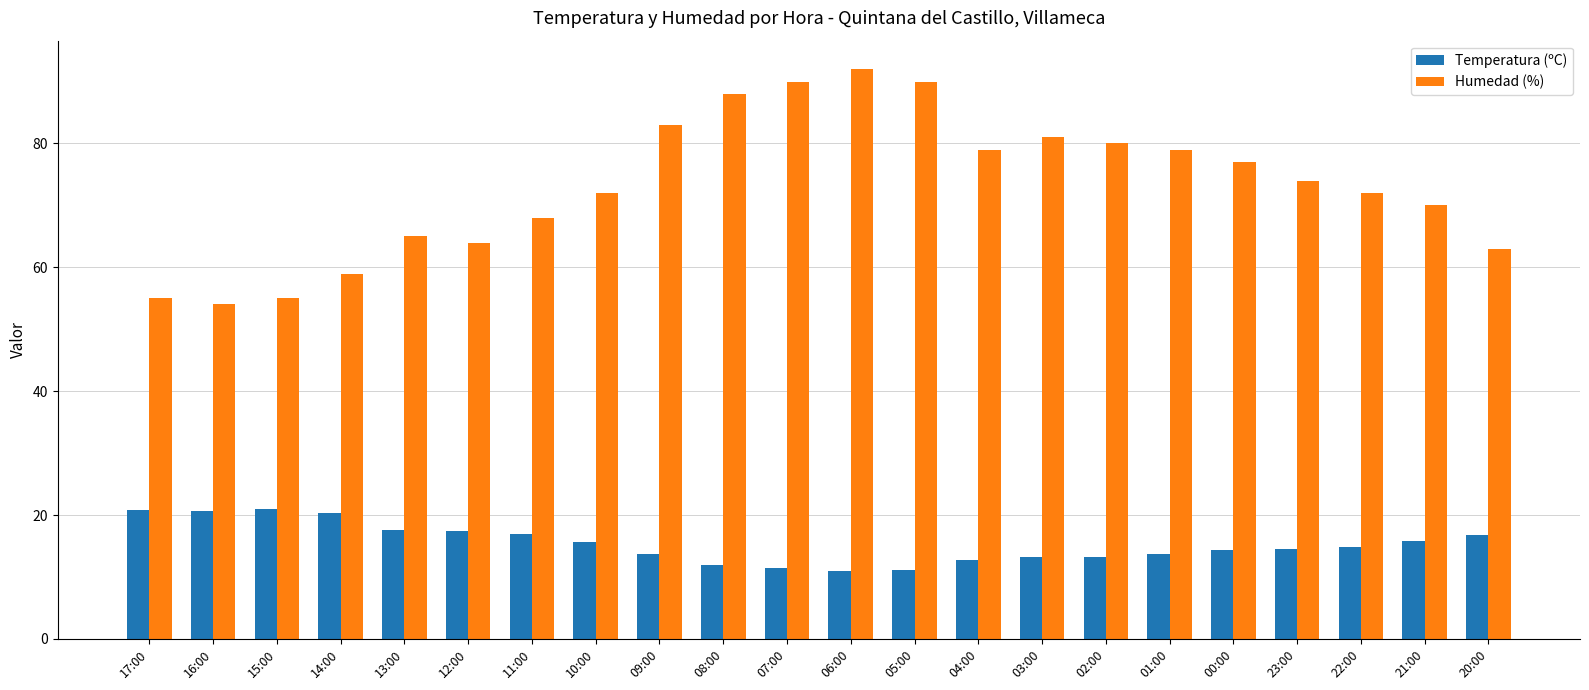

How many bars are there in each group?

2